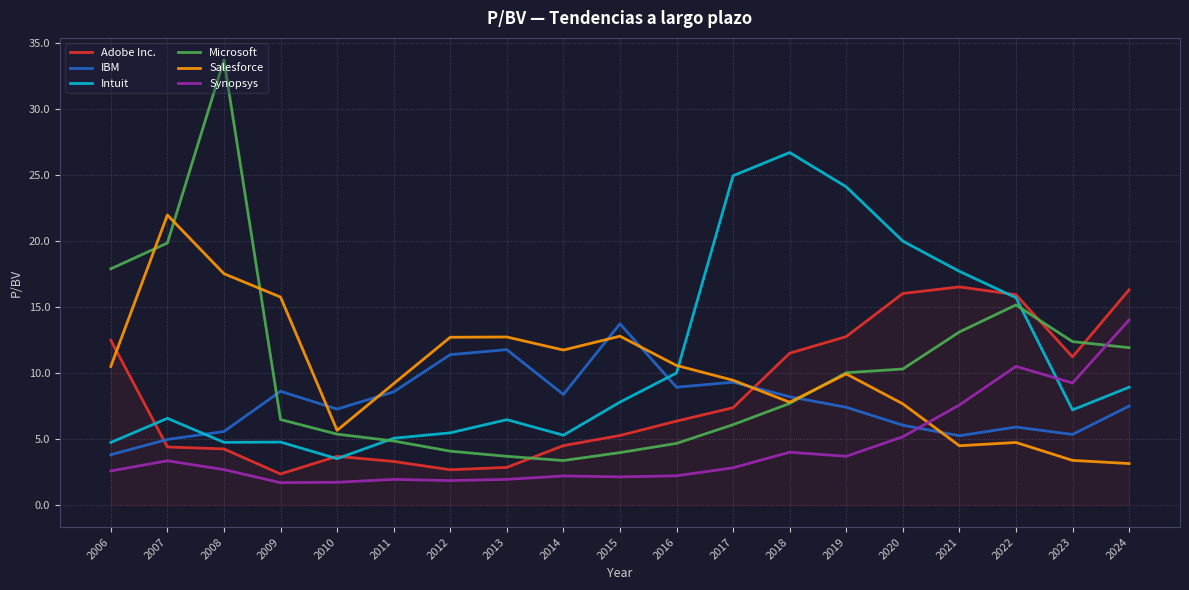

Which category has the highest value across all series?

2008